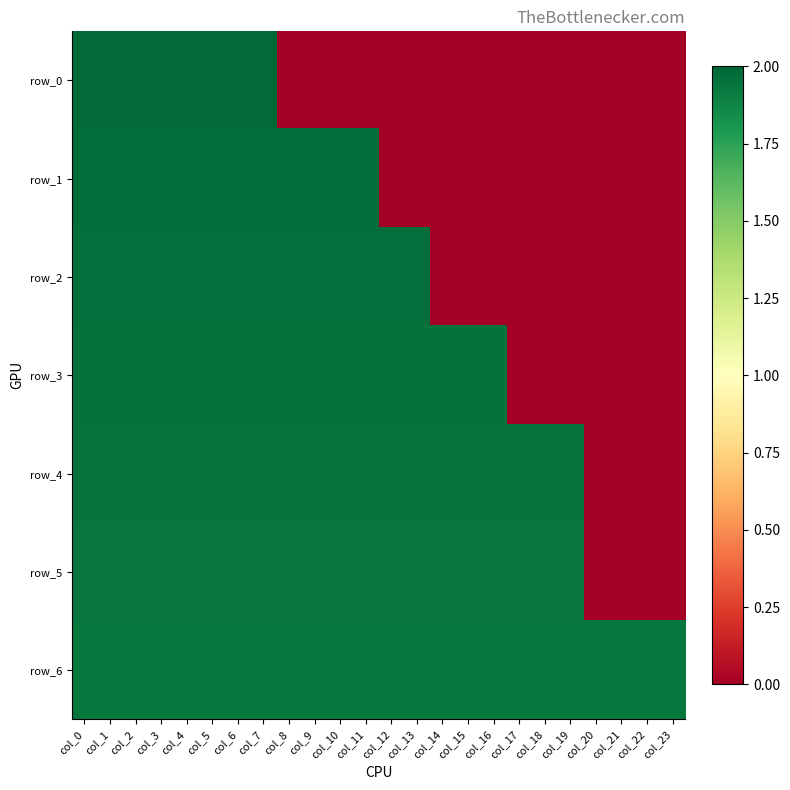

At how many categories does at least one series exceed 0?

24